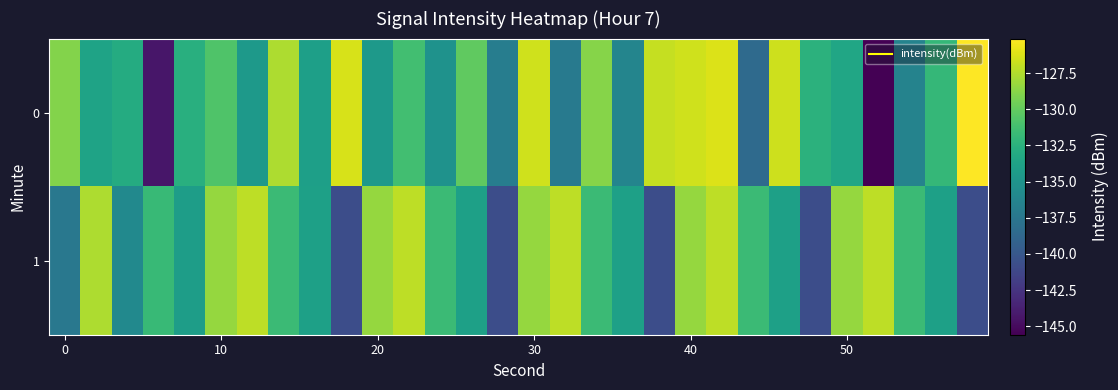

At how many categories does at least one series exceed -143?

30